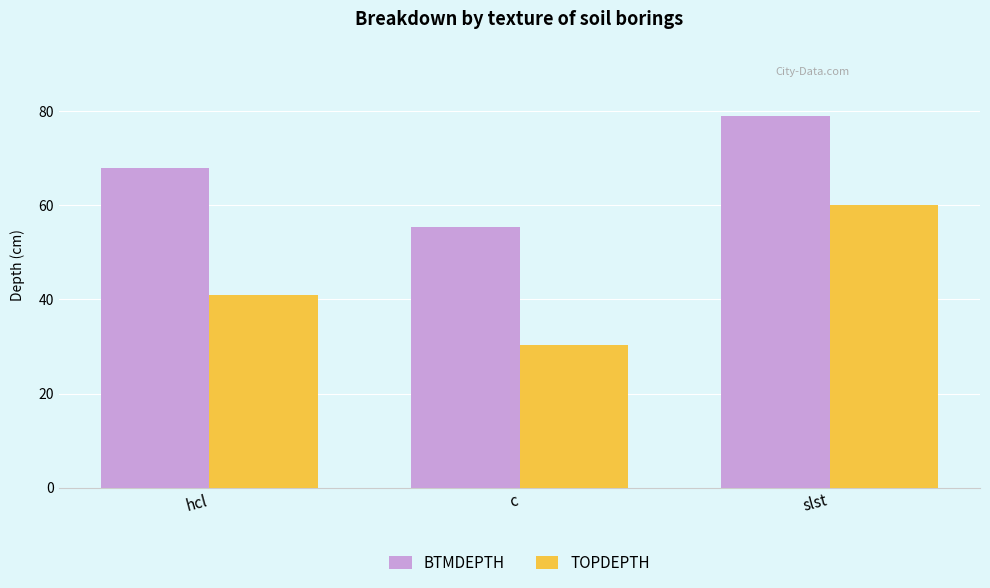

At c, list the series in order from smallest to largest.

TOPDEPTH, BTMDEPTH